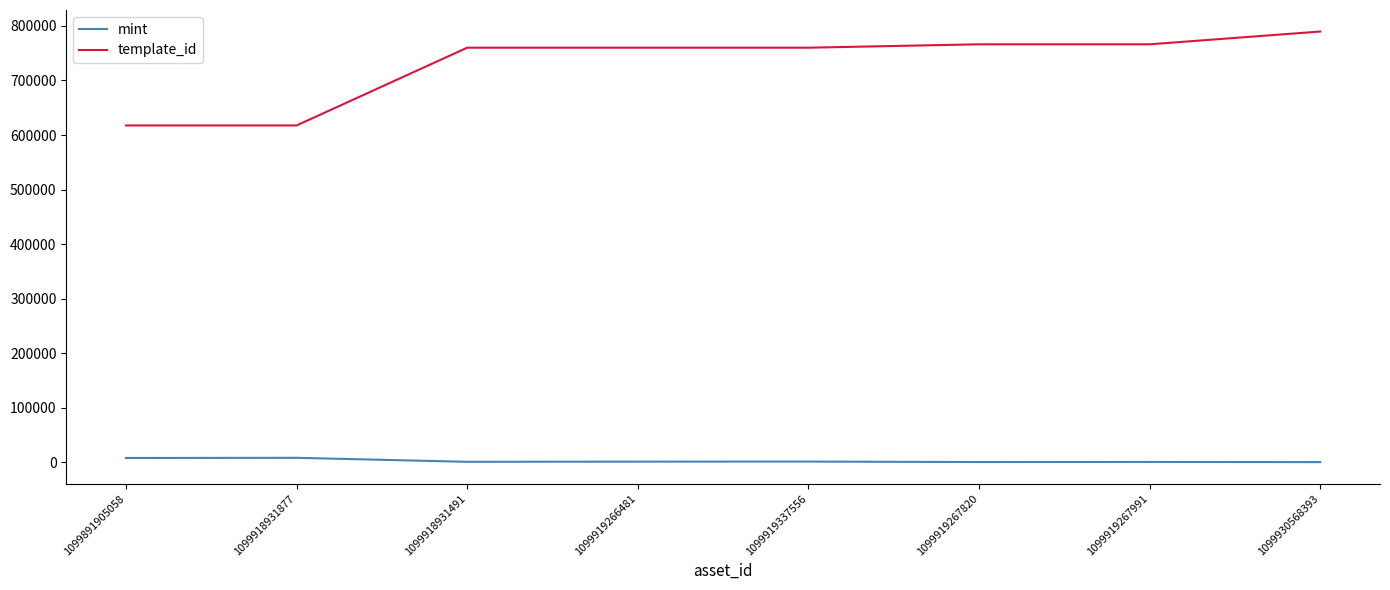

What is the lowest value of the template_id series?

617504